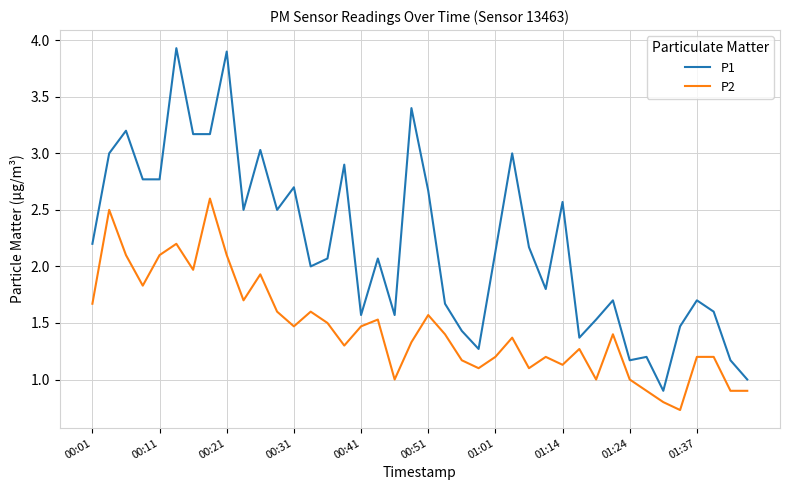

True or false: P1 has more than 0 interior local peaks.

True